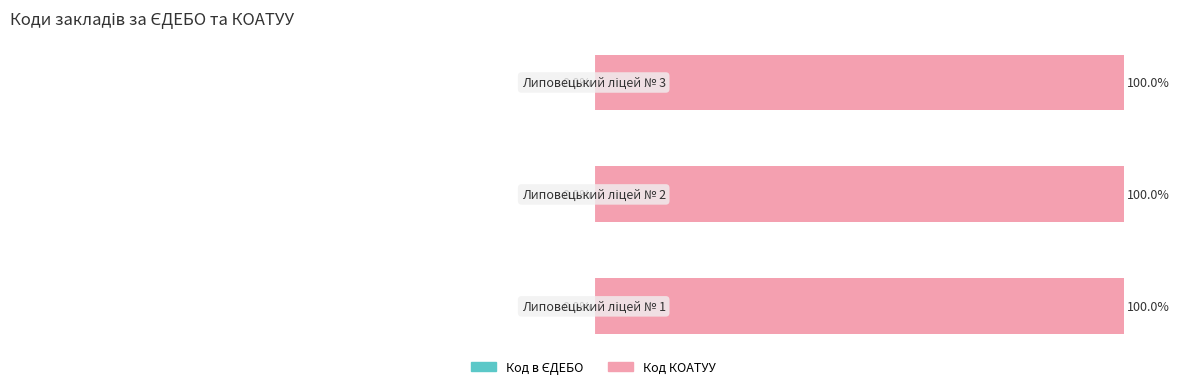

Are the bars horizontal?

Yes